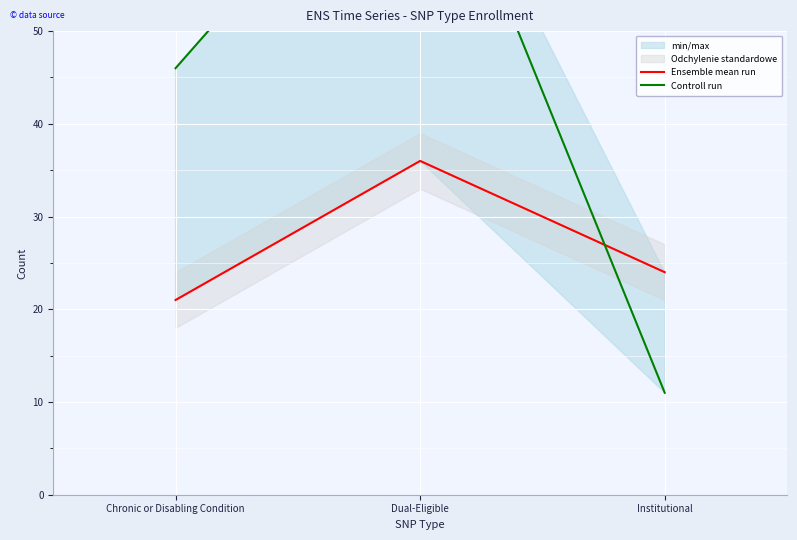

Reading left to right, list all the values displayed in this chart.

Ensemble mean run: Chronic or Disabling Condition=21	Dual-Eligible=36	Institutional=24
Controll run: Chronic or Disabling Condition=46	Dual-Eligible=76	Institutional=11